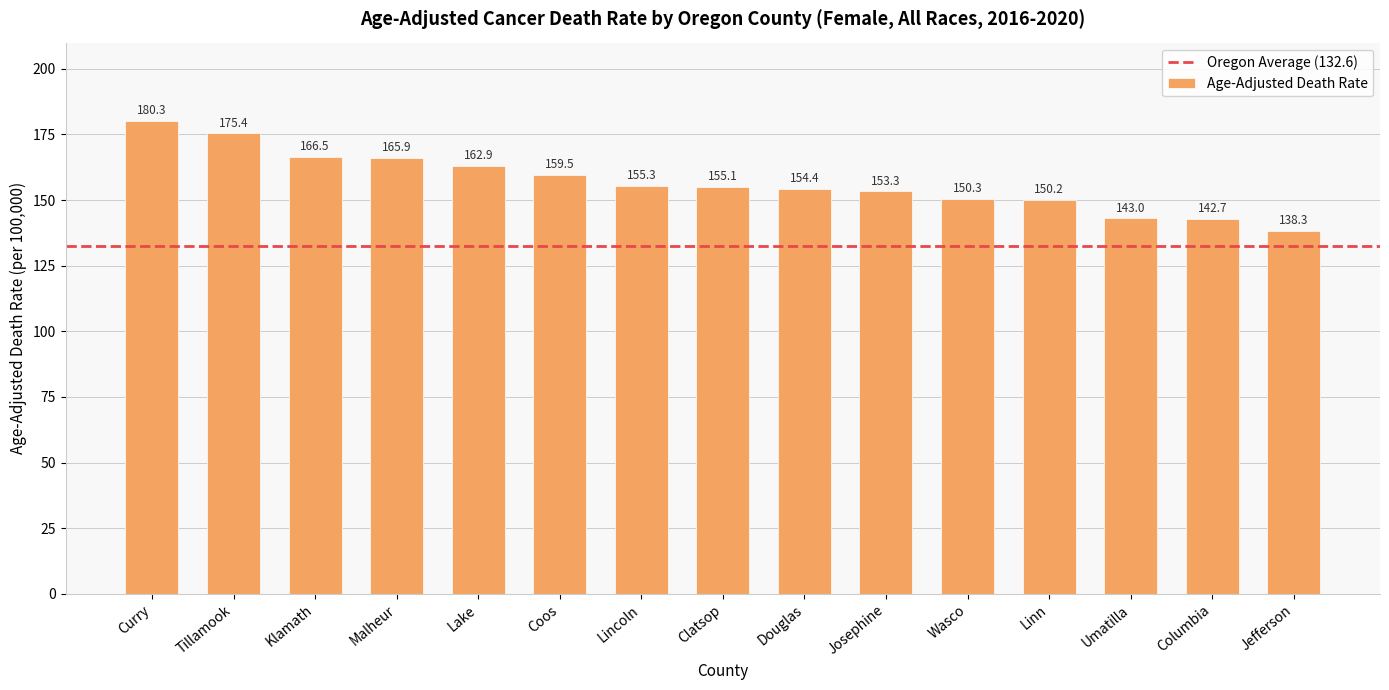

Reading right to left, what are all the values shown in this chart?

138.3	142.7	143.0	150.2	150.3	153.3	154.4	155.1	155.3	159.5	162.9	165.9	166.5	175.4	180.3